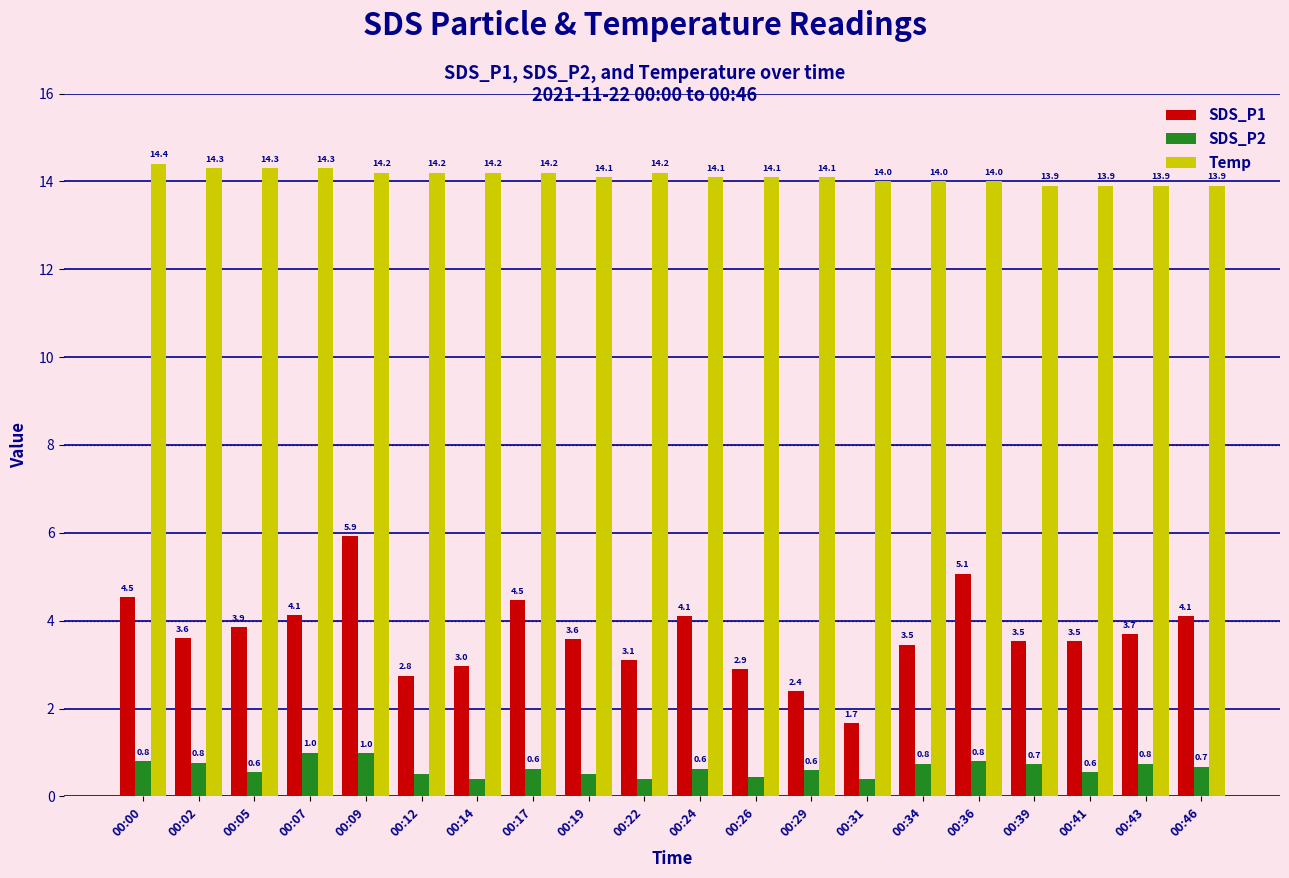

The Temp series shows 3.5 at 00:22. True or false?

False